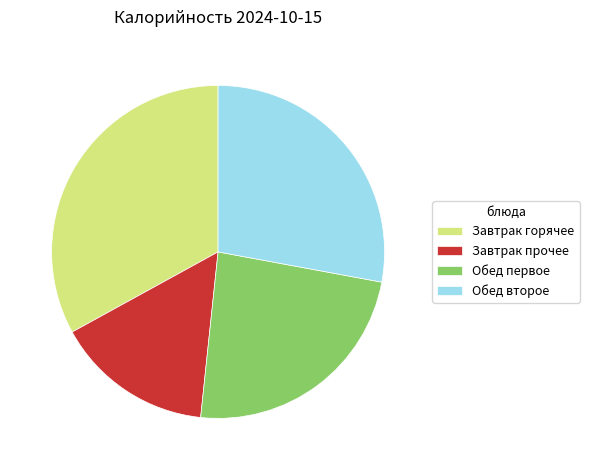

Is the sum of Обед первое and Завтрак горячее greater than half?

Yes